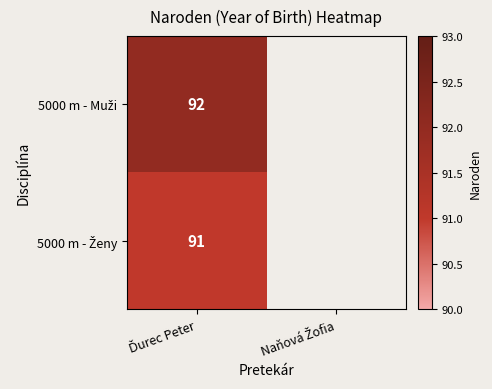

How many distinct data groups are displayed?

2